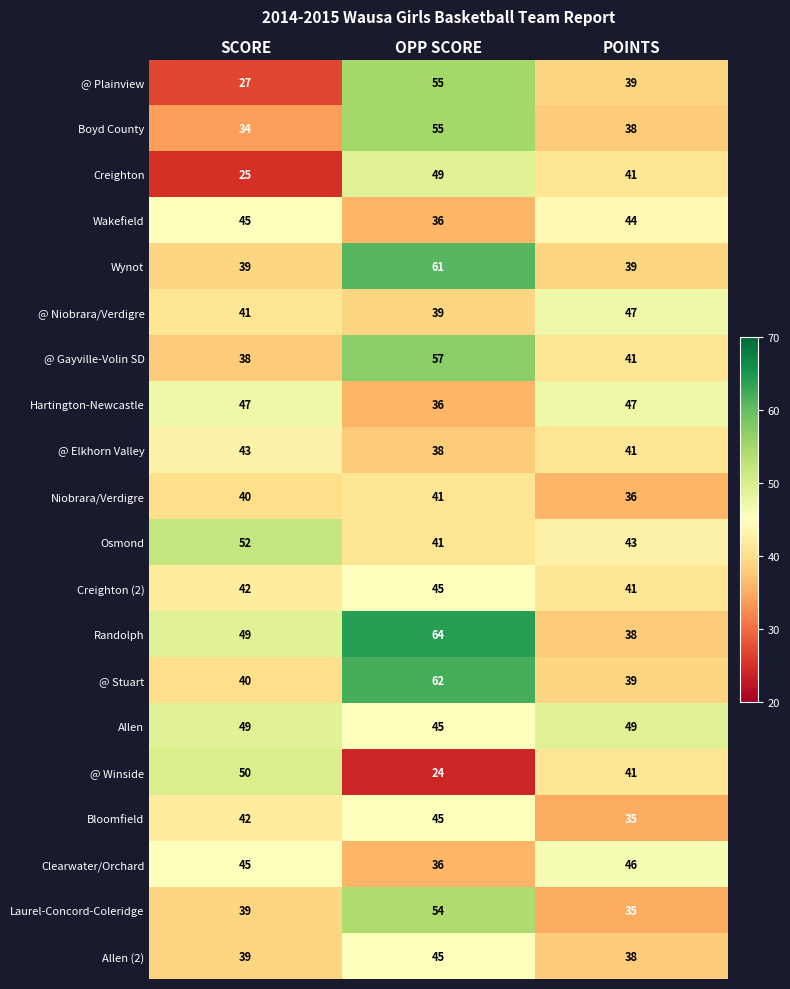

What is the difference between the maximum and minimum values in the @ Plainview series?

28